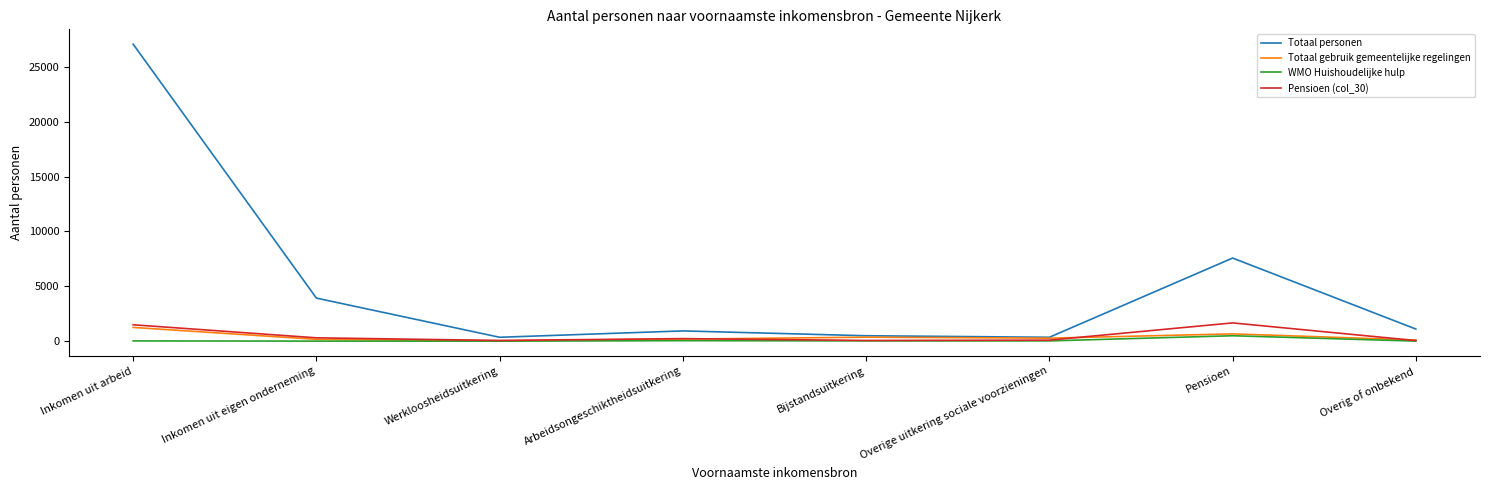

What is the total value across all series at Overig of onbekend?

1250